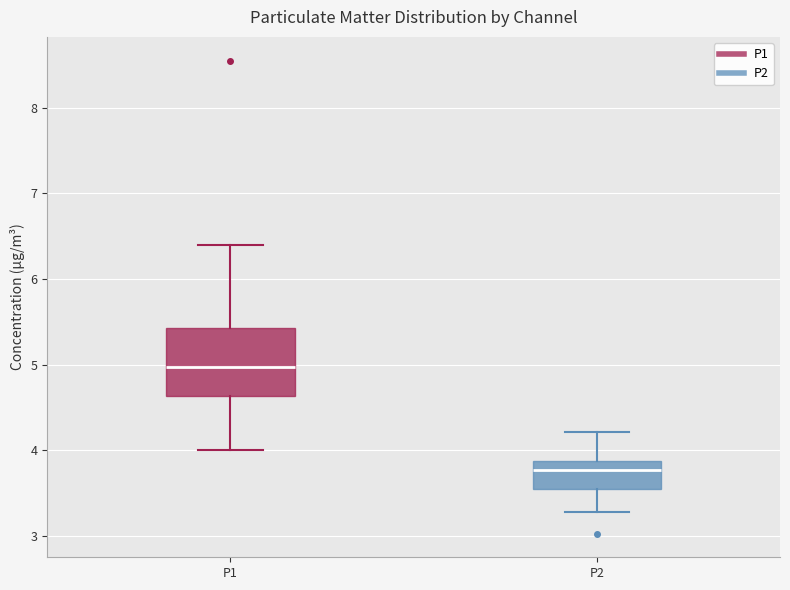

Reading left to right, read every box against the y-axis: the position of its median line, the range the box covers, and the ends of its whiskers. The values are not printed on the chart, so give them approximately, as read against the axis.

P1: median 5.0, box 4.6 to 5.4, whiskers 4.0 to 6.4
P2: median 3.8, box 3.5 to 3.9, whiskers 3.3 to 4.2